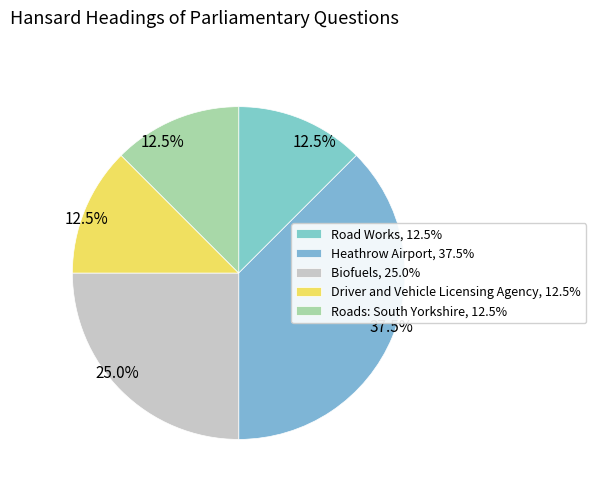

How many slices are in this pie chart?

5